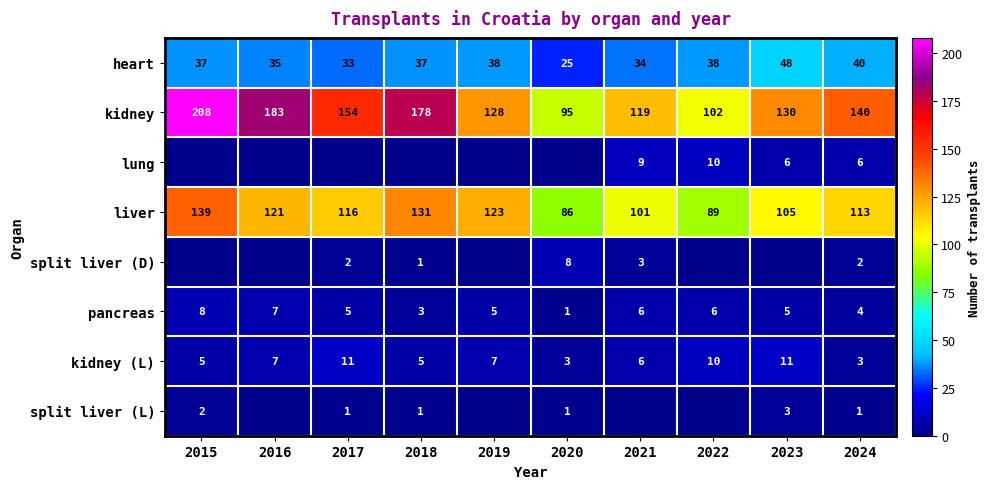

The heart series shows 38 at 2022. True or false?

True